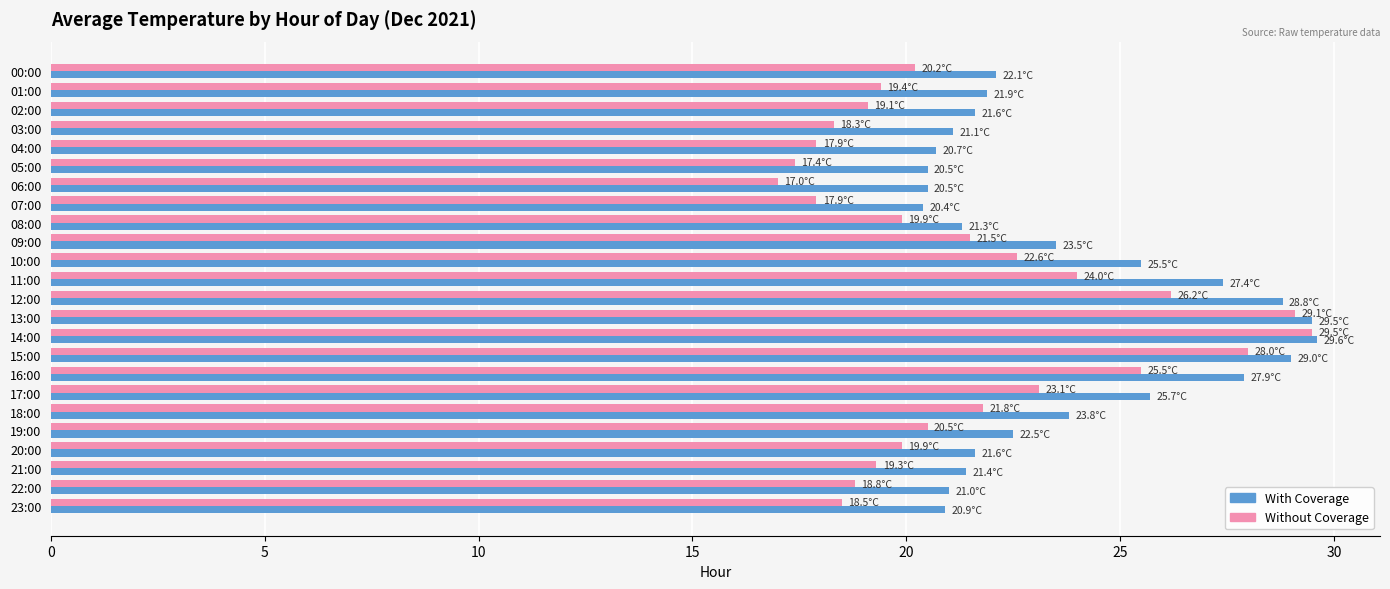

Between 09:00 and 13:00, which series saw the biggest shift?

Without Coverage